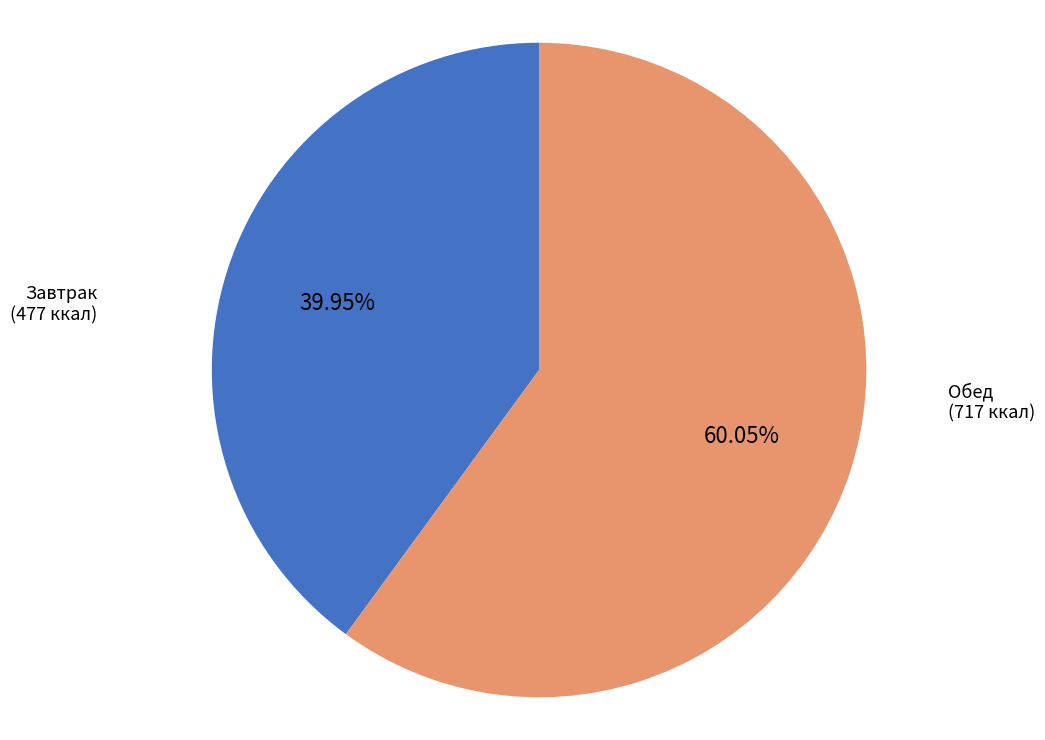

How many slices are in this pie chart?

2